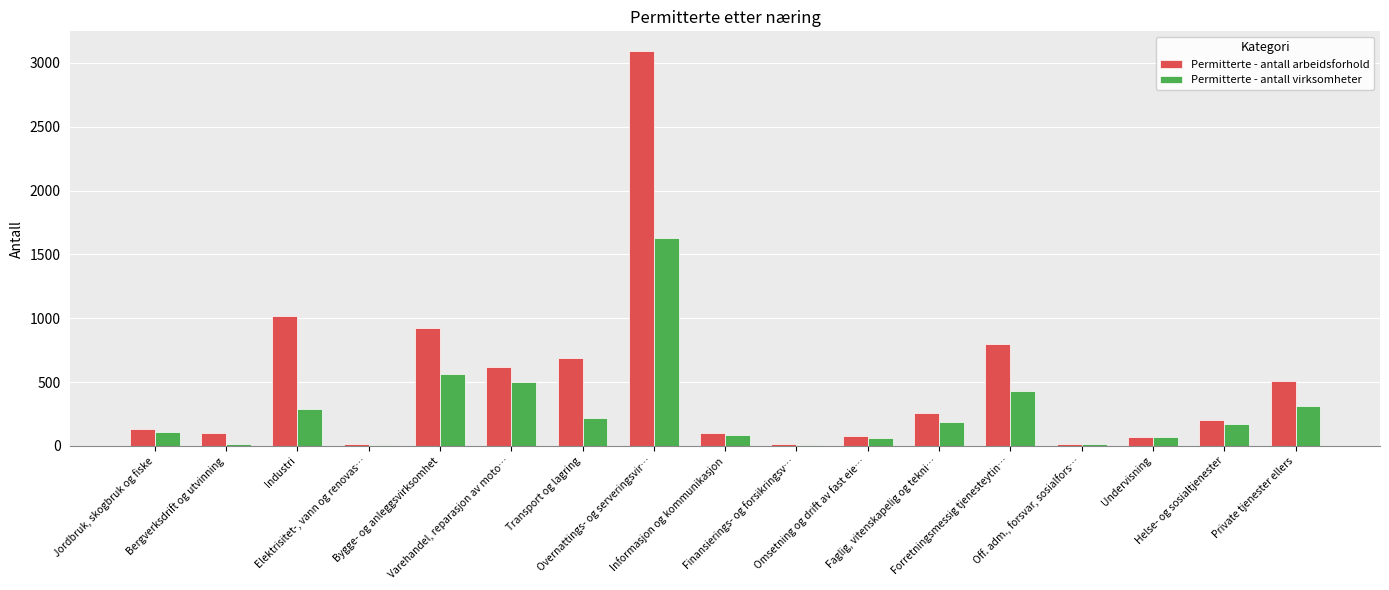

Which series has the widest spread of values?

Permitterte - antall arbeidsforhold